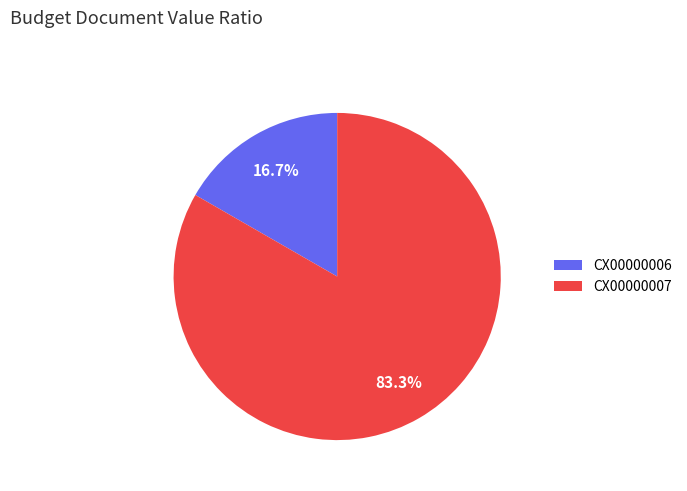

Do CX00000007 and CX00000006 together represent more than half of the pie?

Yes